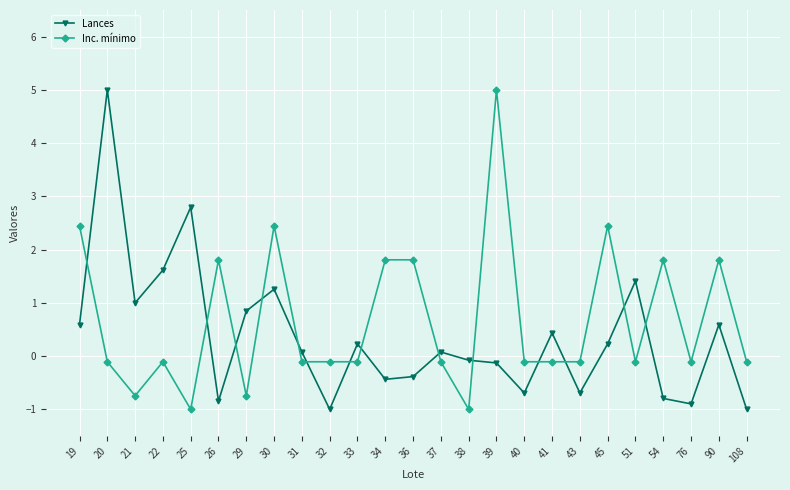

What is the total value across all series at 90?

2.4